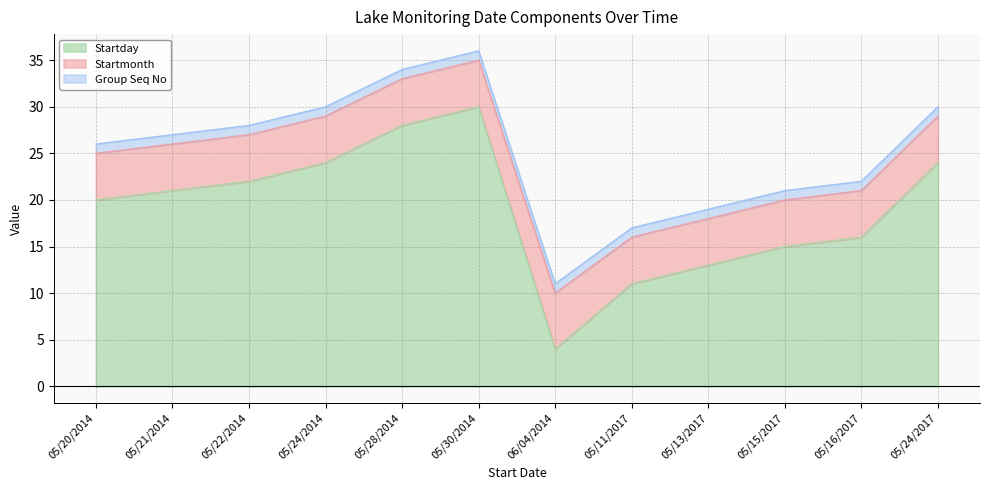

How many interior local peaks does the Startday series have?

1